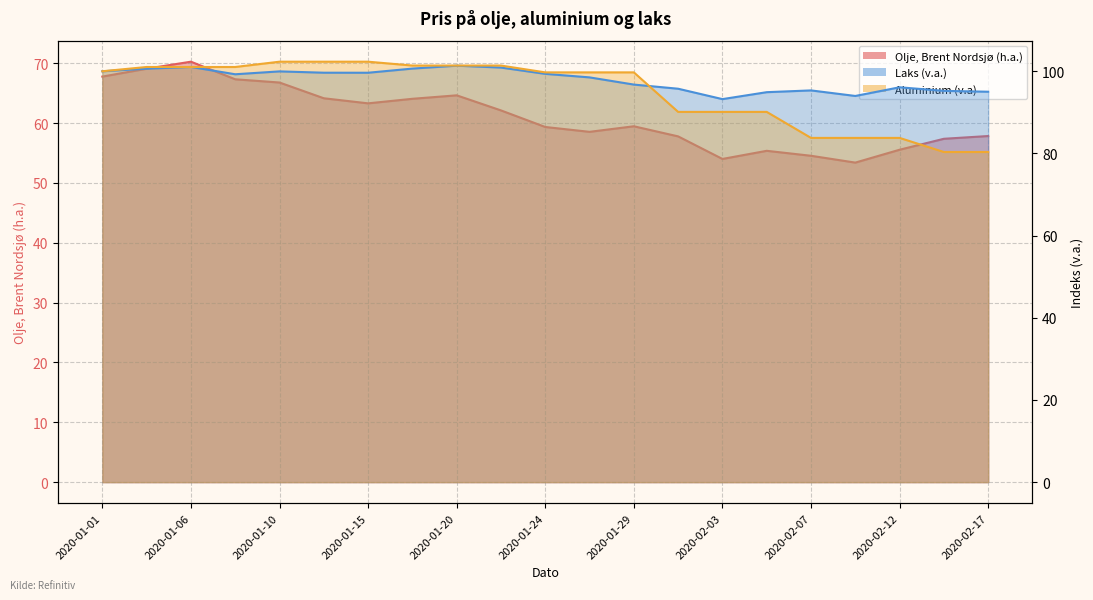

The value of Laks at 2020-01-24 is 141.7. True or false?

False